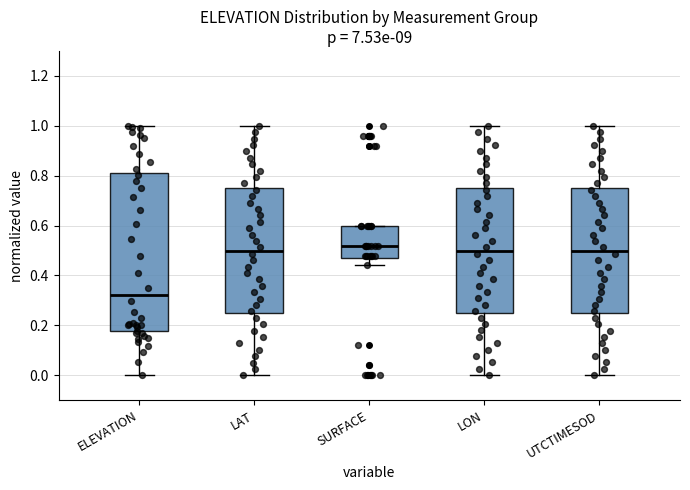

Where does the lower whisker of the box for ELEVATION end on the y-axis? The values are not printed on the chart, so give them approximately, as read against the axis.

0.00